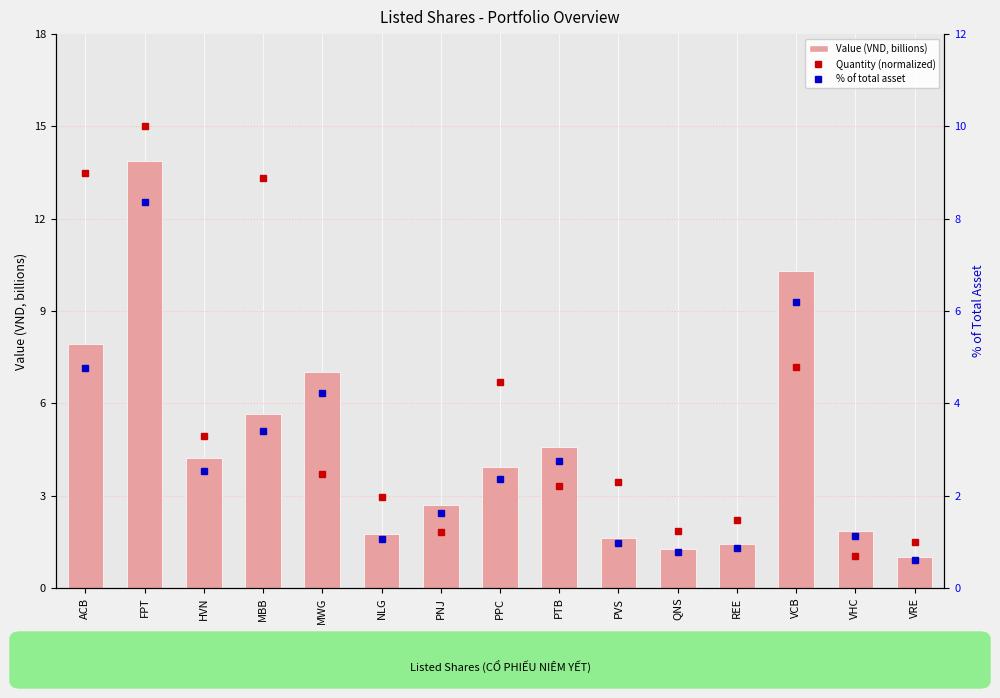

At which label does Value (VND, billions) first exceed 3?

ACB